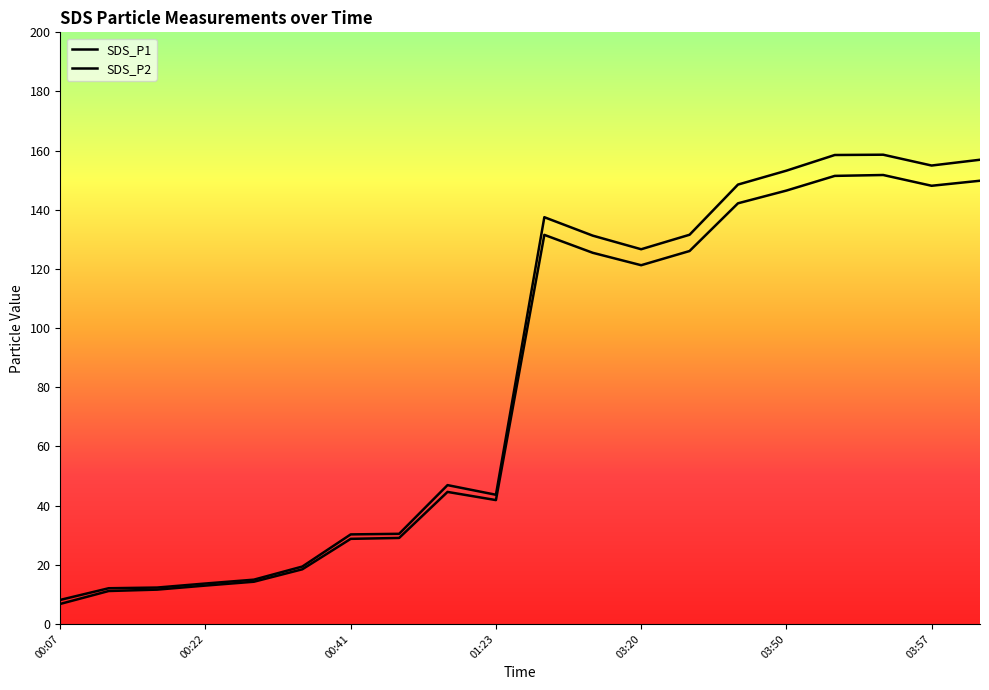

What is the smallest value displayed?

6.8